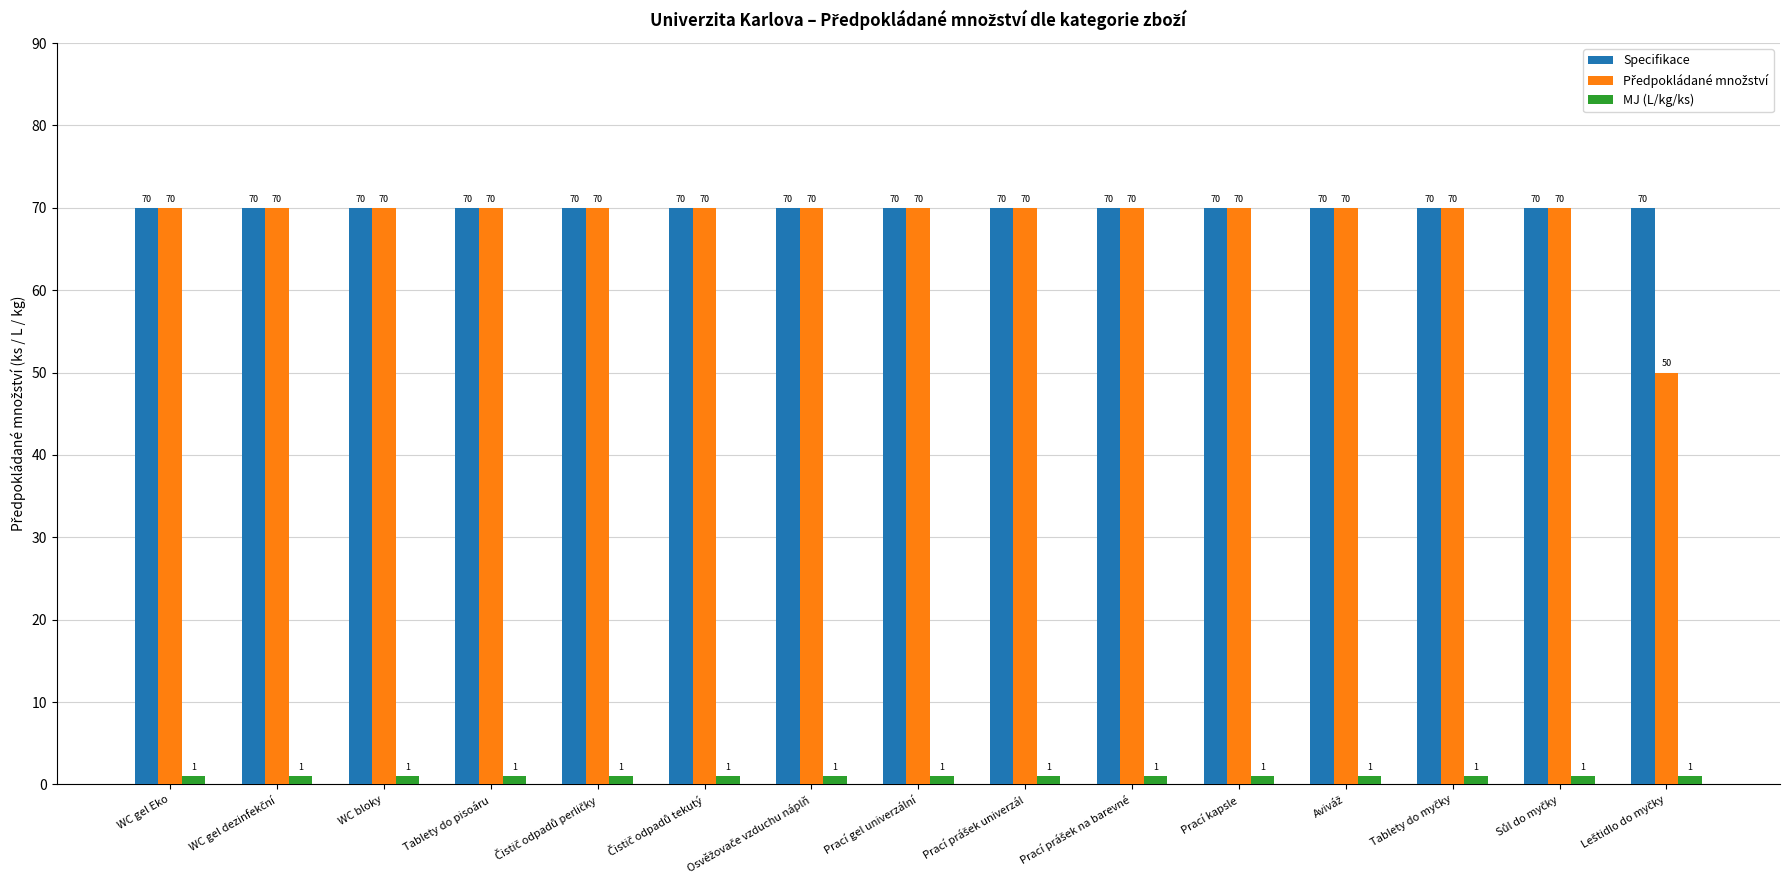

What is the spread (max minus min) of values at Prací gel univerzální?

69